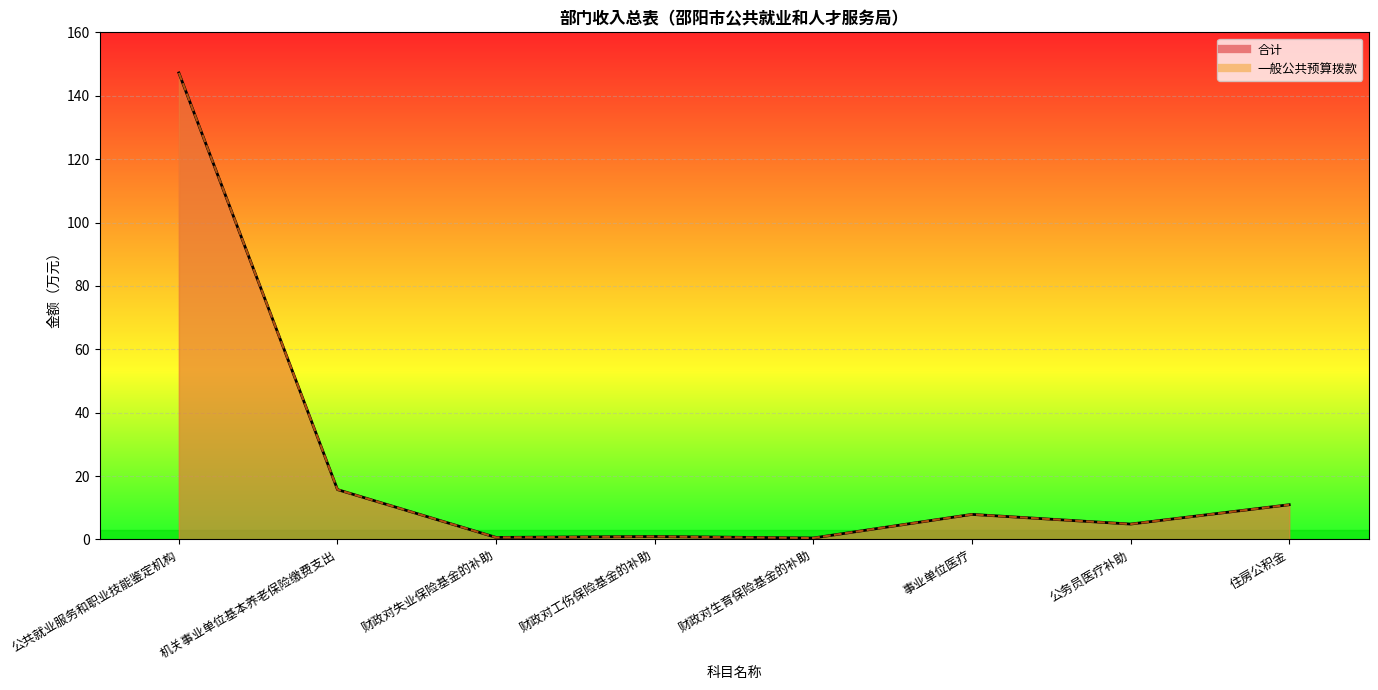

Is it true that 一般公共预算拨款 equals 13.5 at 事业单位医疗?

False